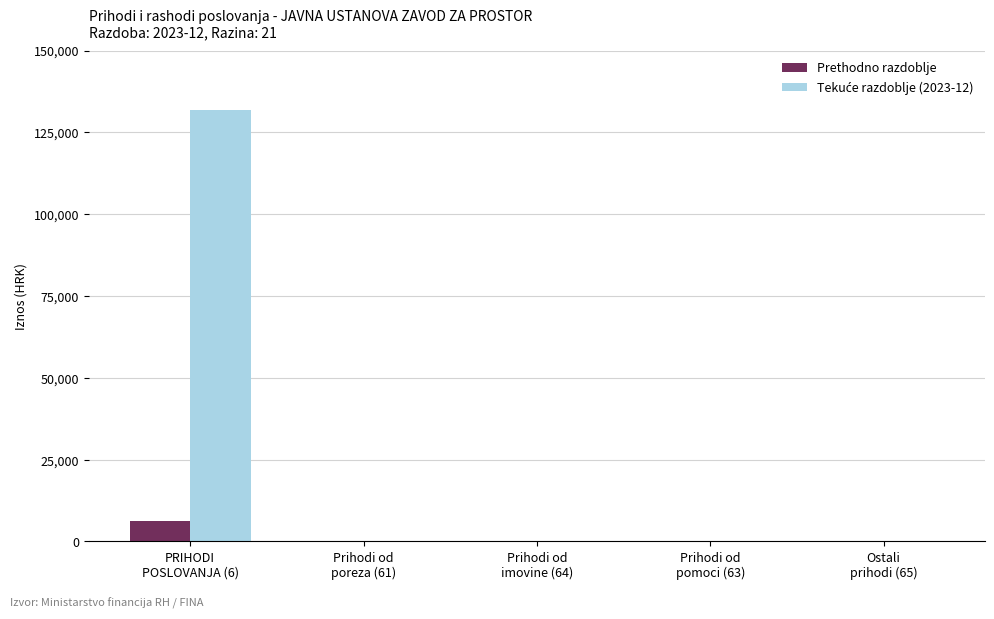

What is the greatest value displayed?

131798.0